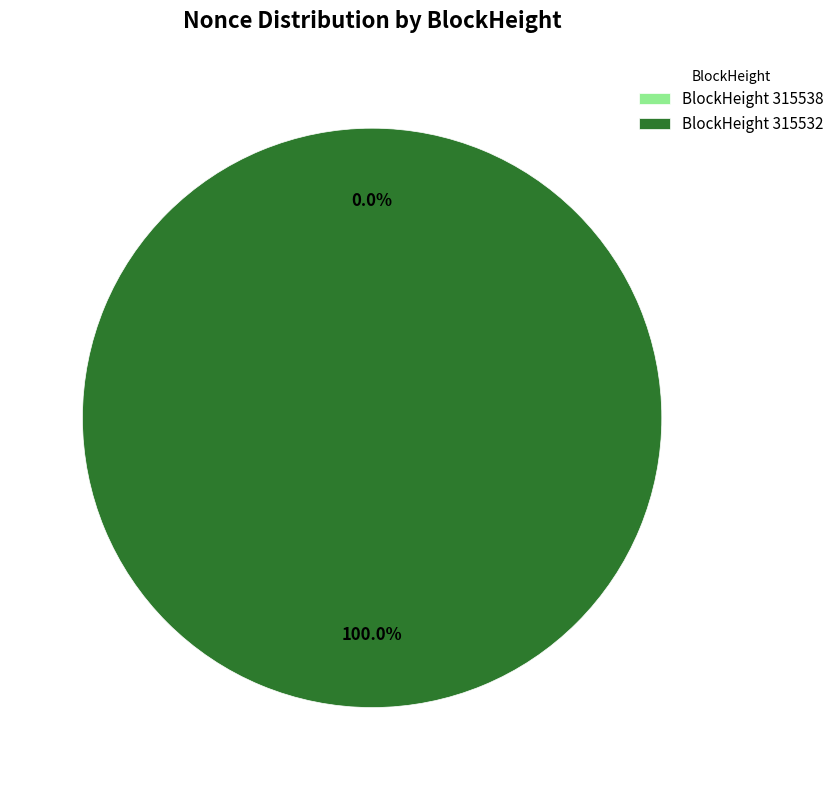

What percentage is the 315532 slice, to the nearest percent?

100%